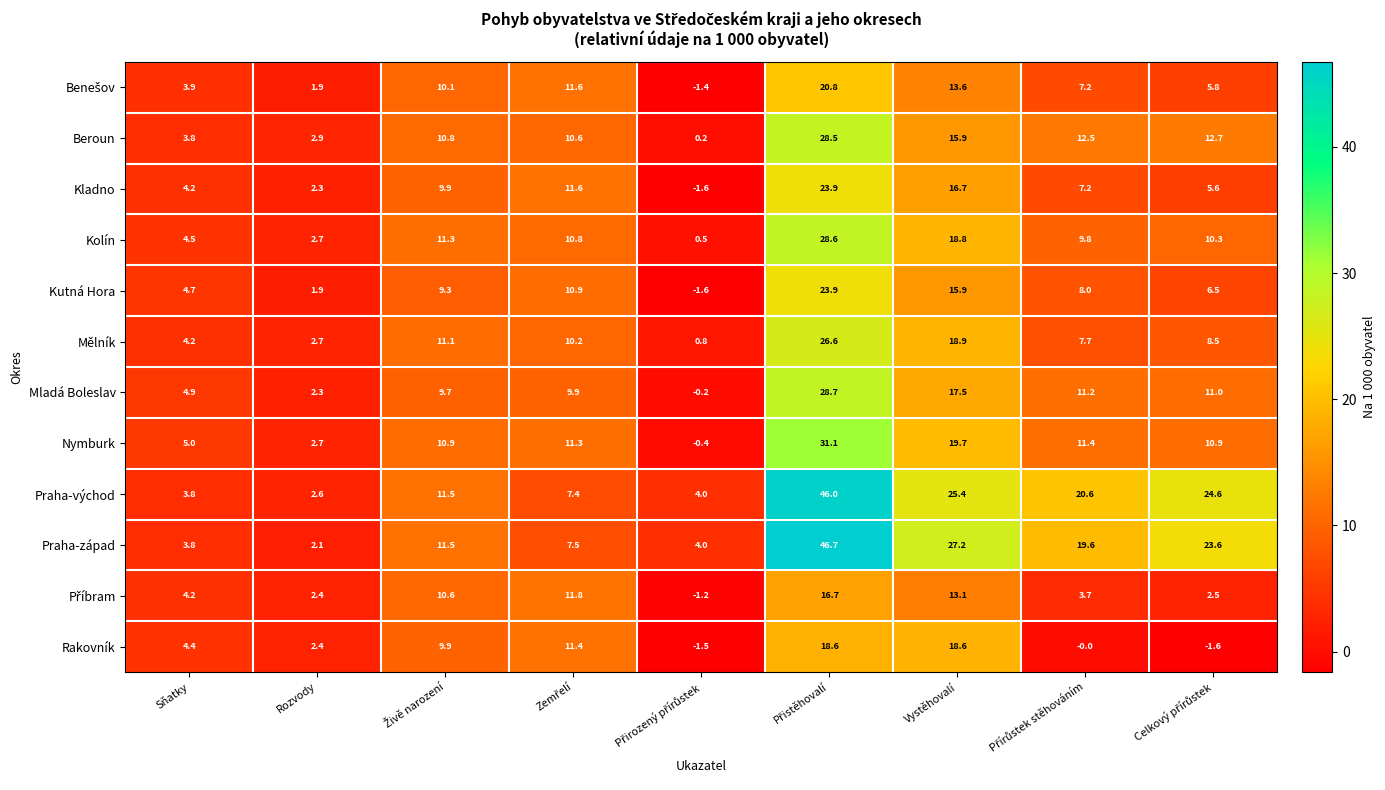

Which series has the largest range (max minus min)?

Praha-západ